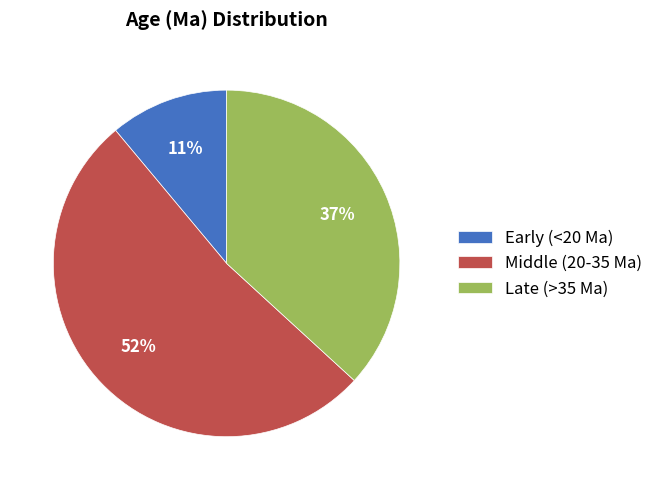

How many segments does this pie chart have?

3